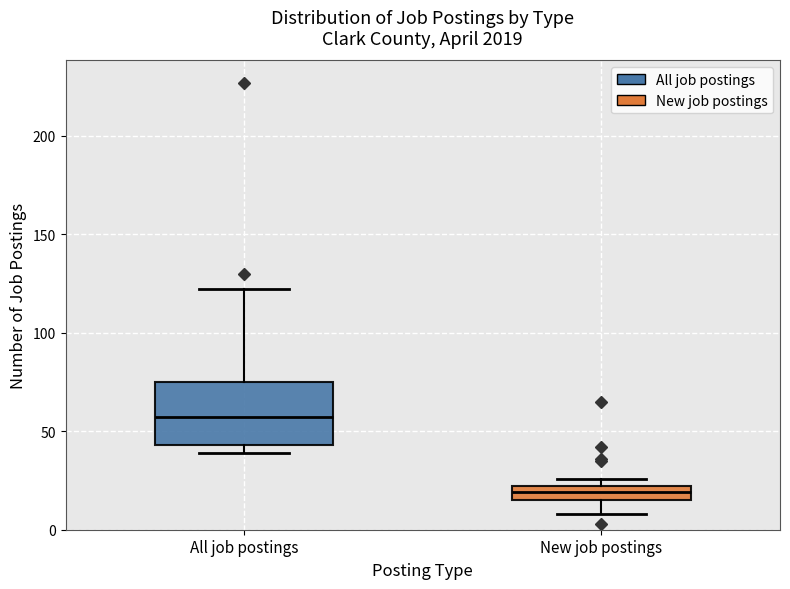

Where is the lower edge of the box for New job postings on the y-axis? The values are not printed on the chart, so give them approximately, as read against the axis.

15